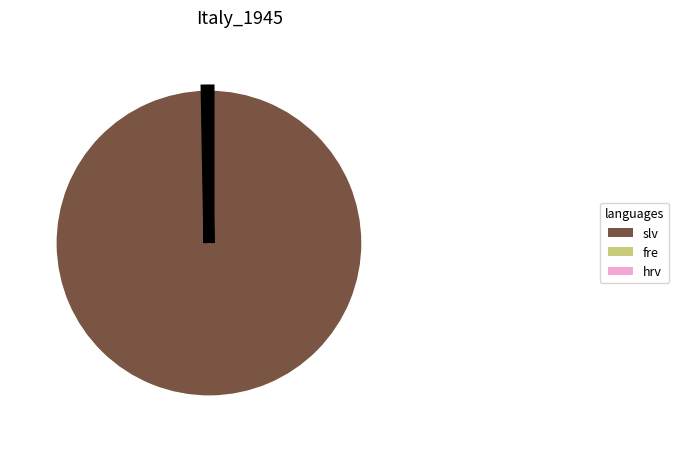

Does any single category account for the majority?

Yes